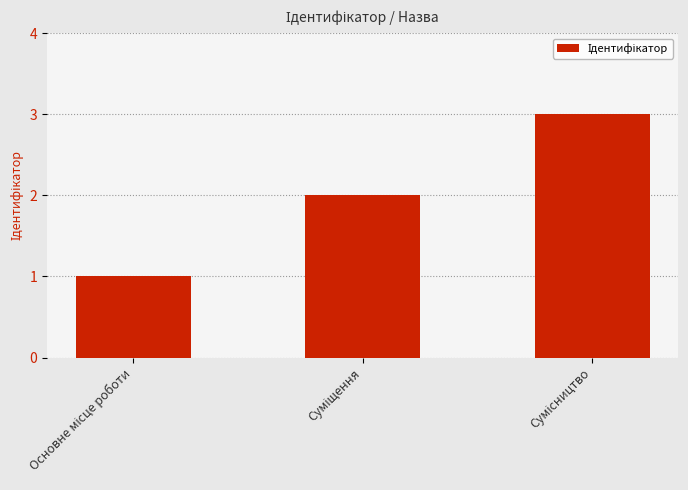

What is the sum of all values?

6